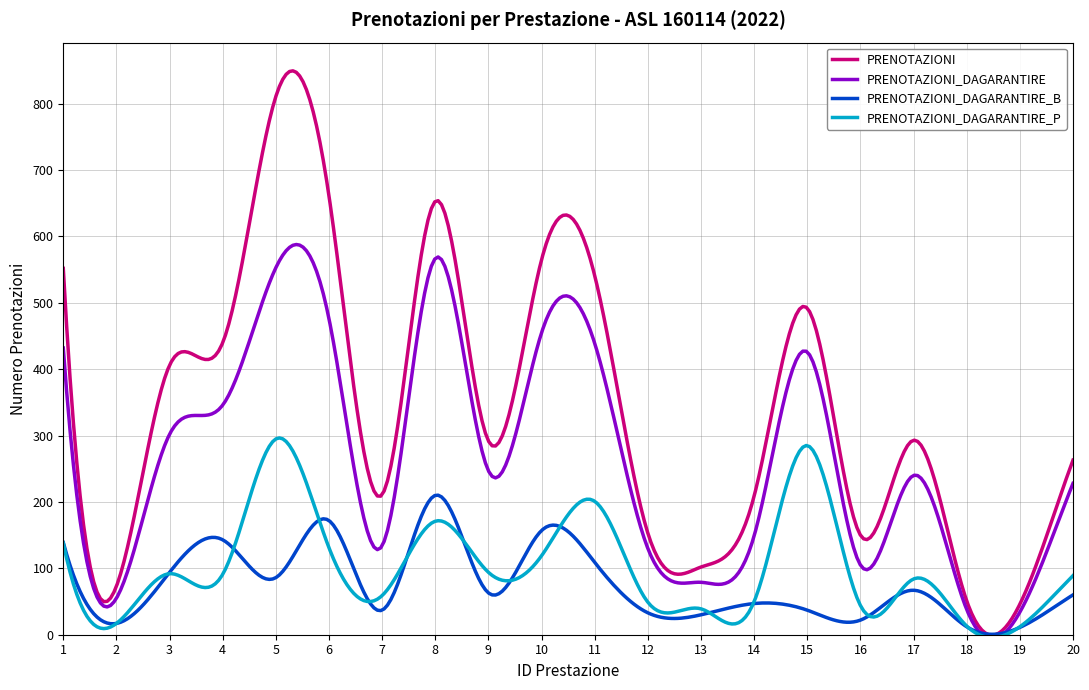

Which series has the widest spread of values?

PRENOTAZIONI